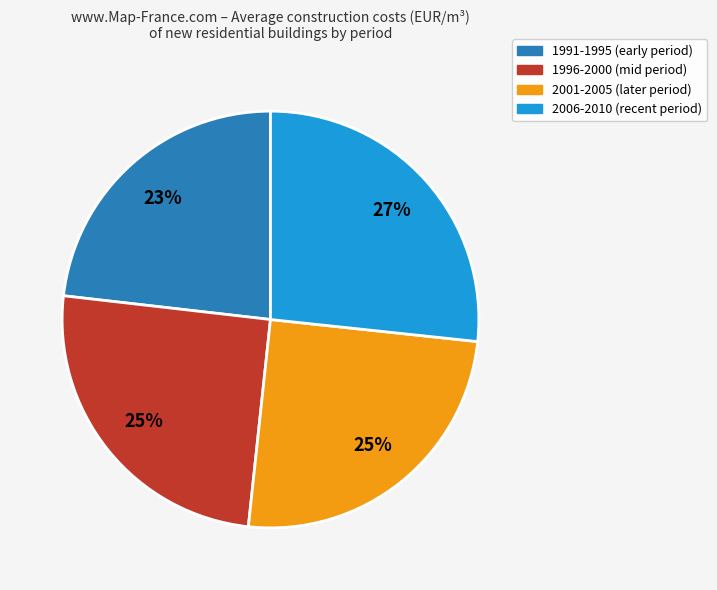

Does any single category account for the majority?

No